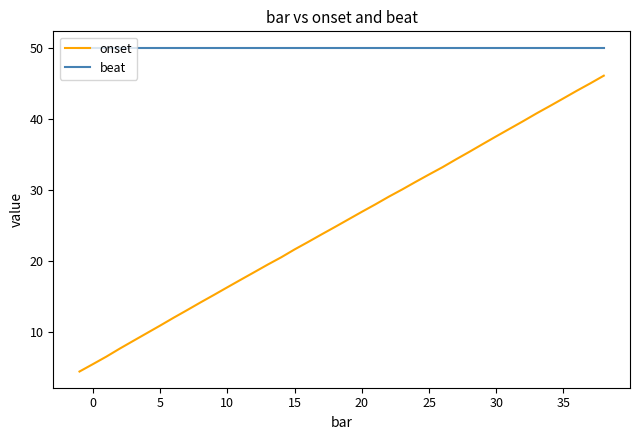

Which series has the largest total across all categories?

beat